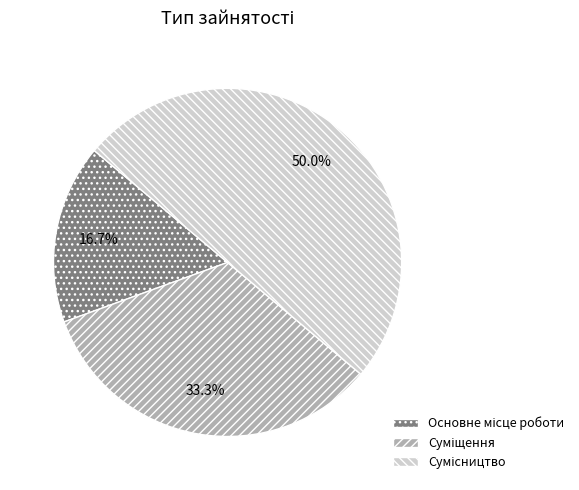

How many segments does this pie chart have?

3